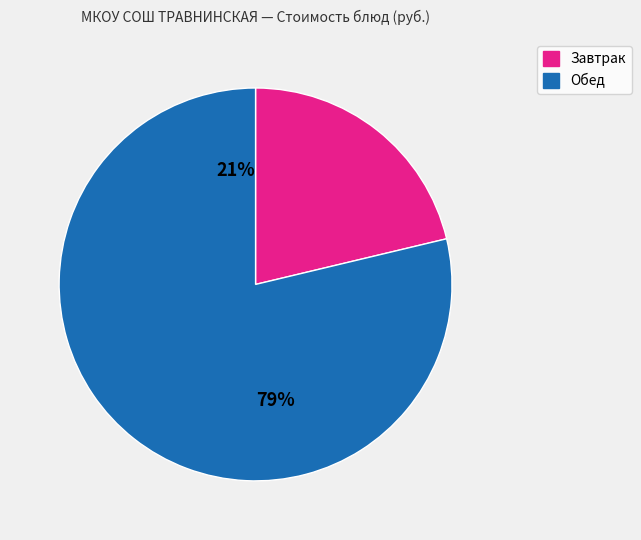

To the nearest percent, what is the average slice percentage?

50%